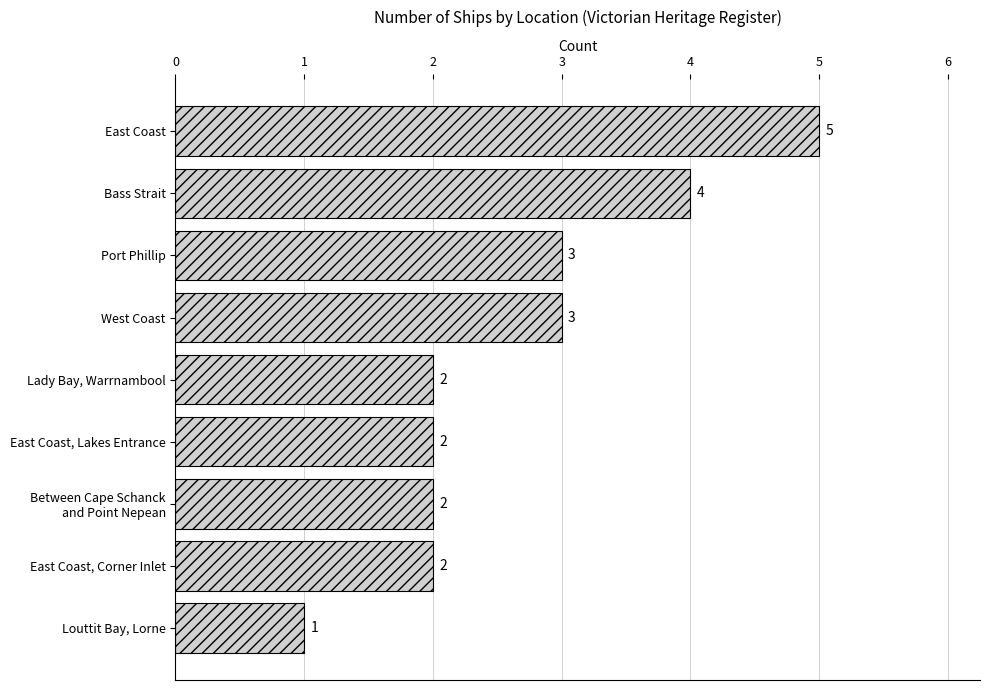

The value at West Coast is 3. True or false?

True